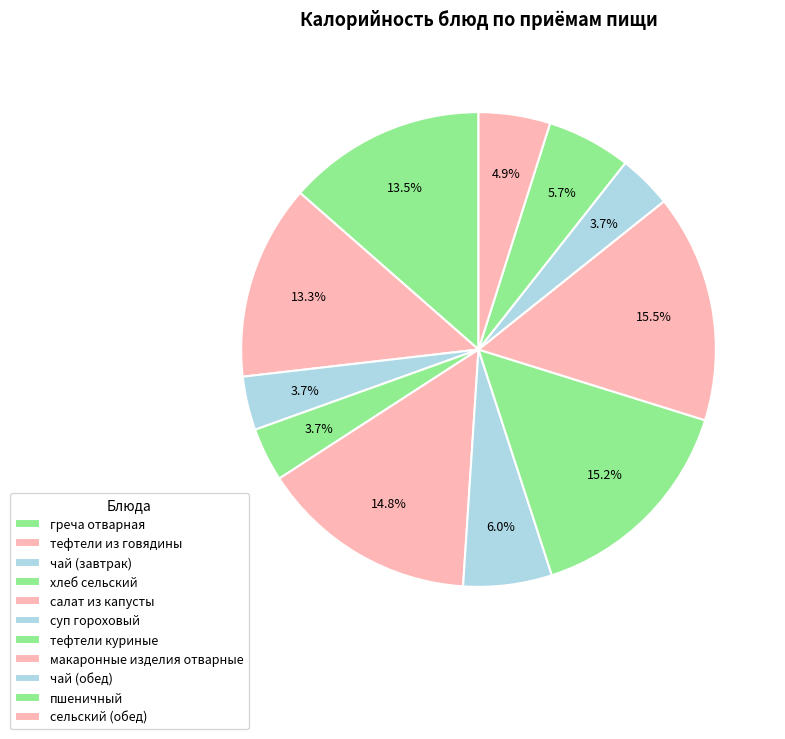

What percentage is the суп гороховый slice, to the nearest percent?

6%